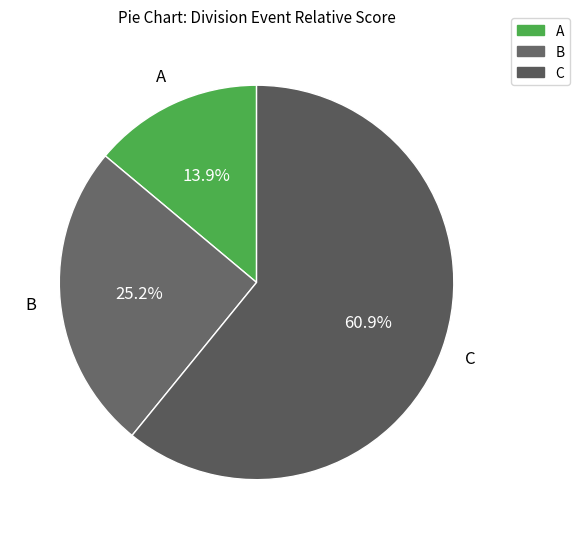

Count the number of slices in the pie.

3